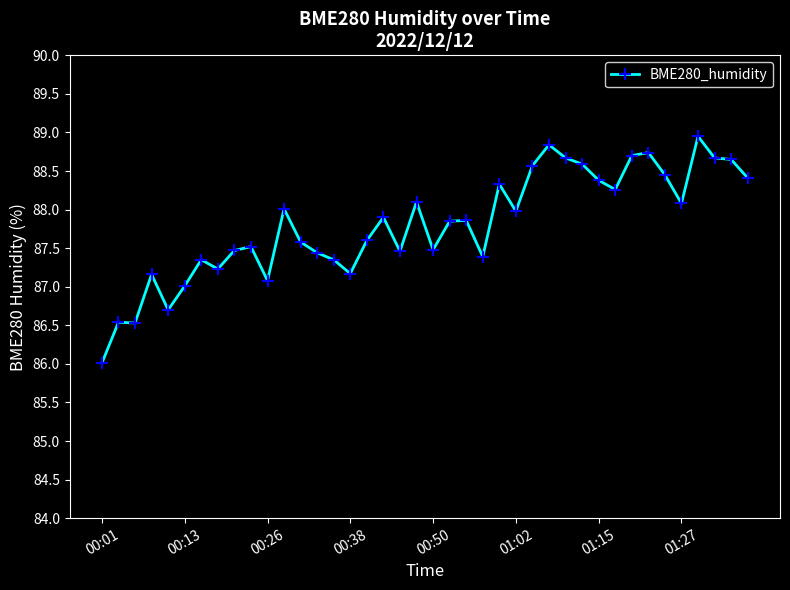

What is the smallest value displayed?

86.0